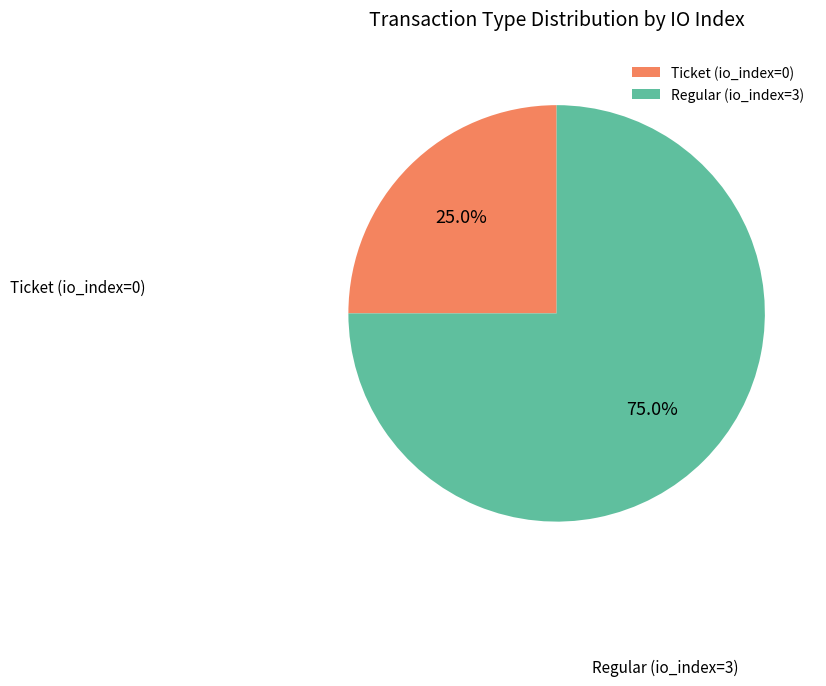

Which category has the smallest portion of the pie?

Ticket (io_index=0)